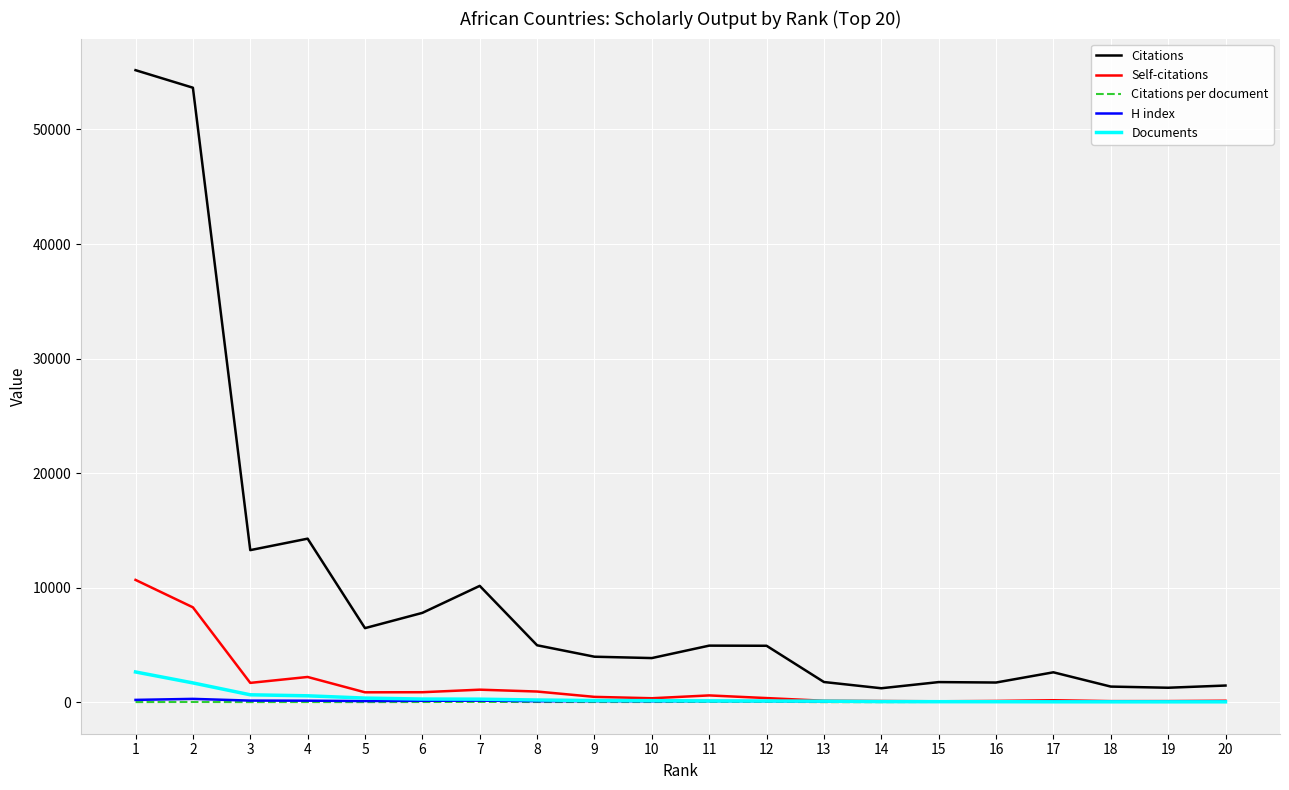

What value does the Citations series have at 17?

2620.0